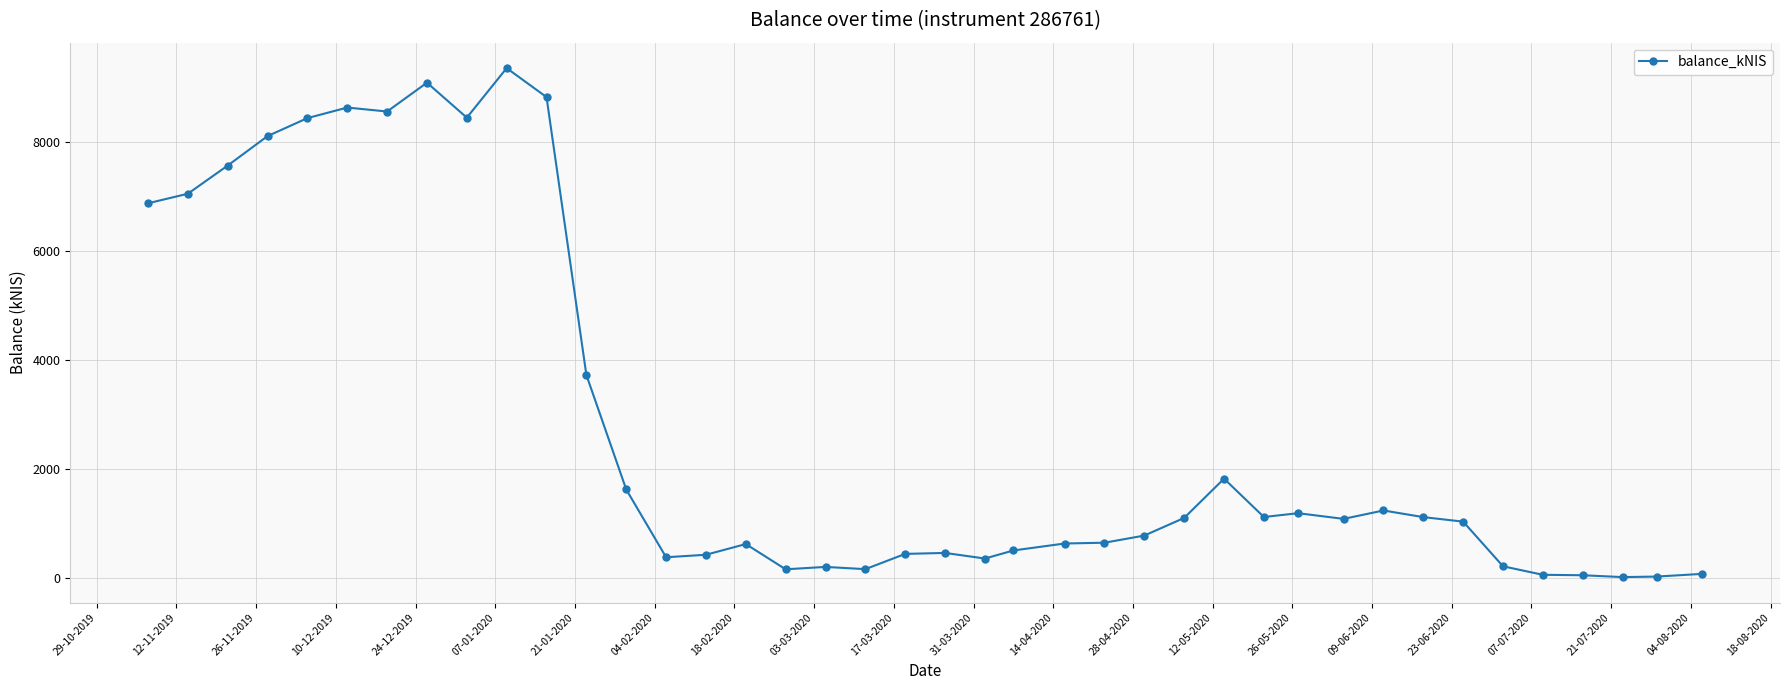

What is the greatest value displayed?

9351.0